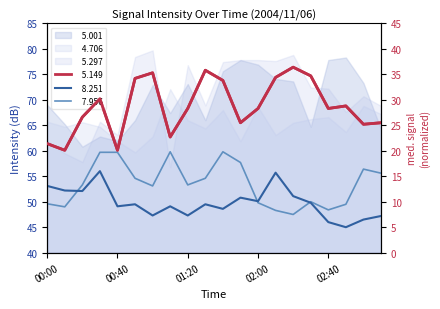

Count the number of values greater than 28.

12